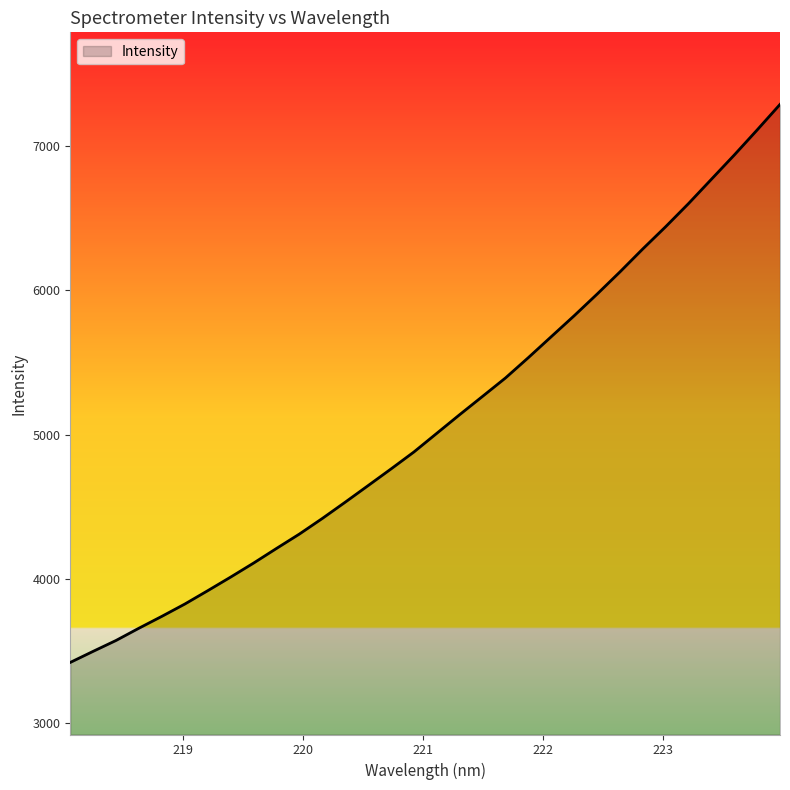

What is the difference between the maximum and minimum values?

3870.4